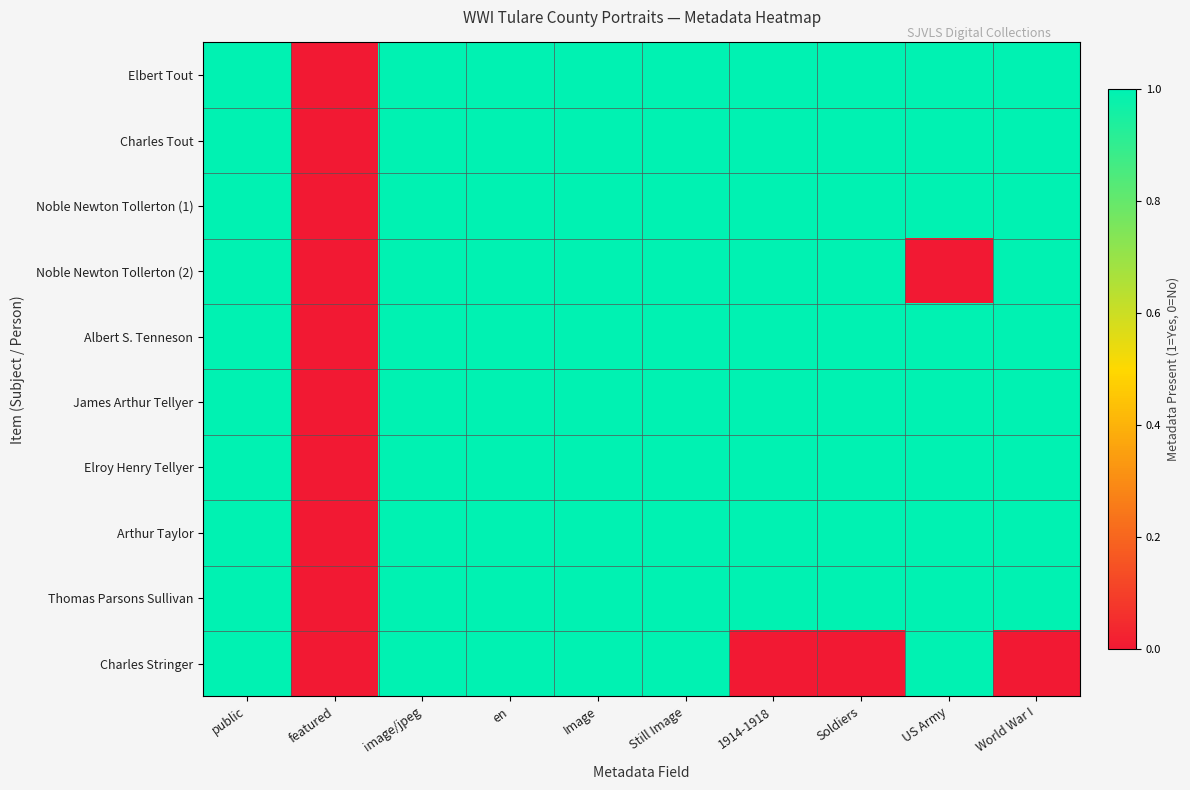

Between Still Image and 1914-1918, which series saw the biggest shift?

Charles Stringer